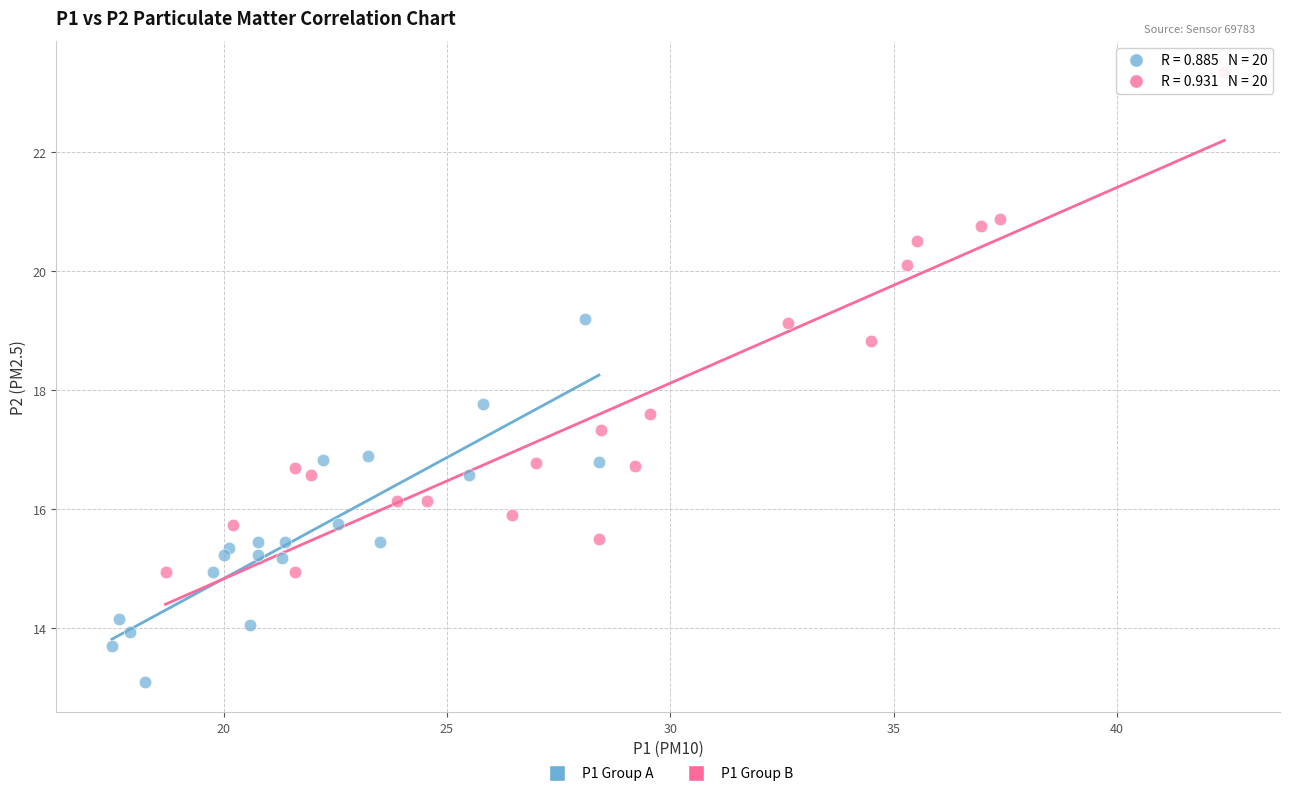

What are all the series names shown in the legend?

P1 Group A, P1 Group B